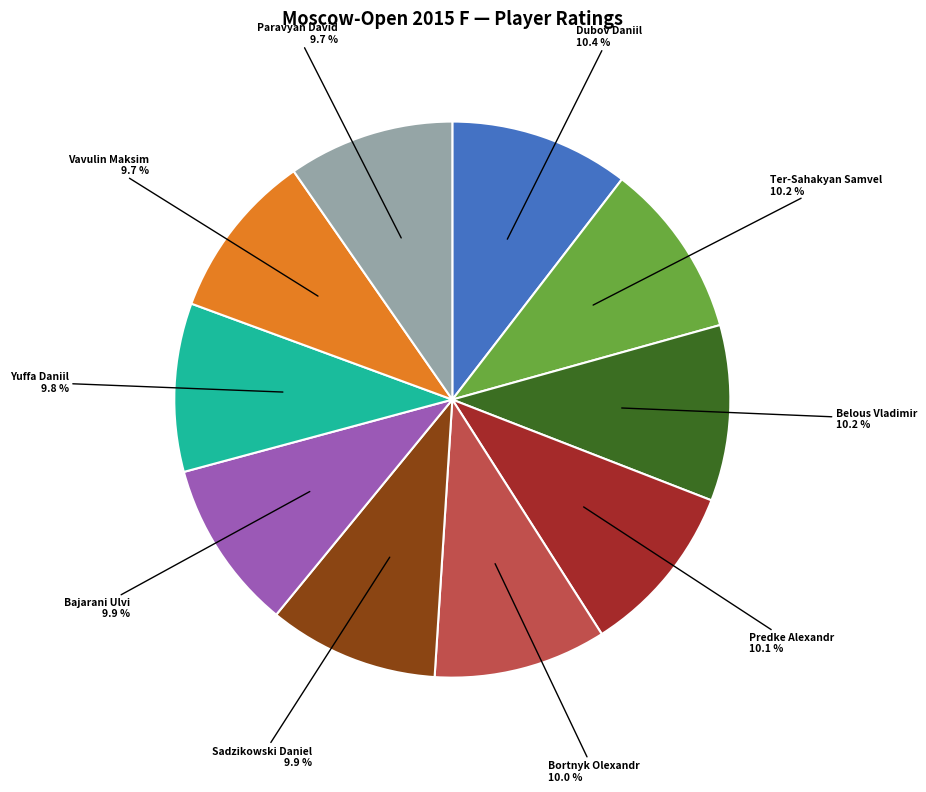

To the nearest percent, what percentage of the pie is Dubov Daniil?

10%